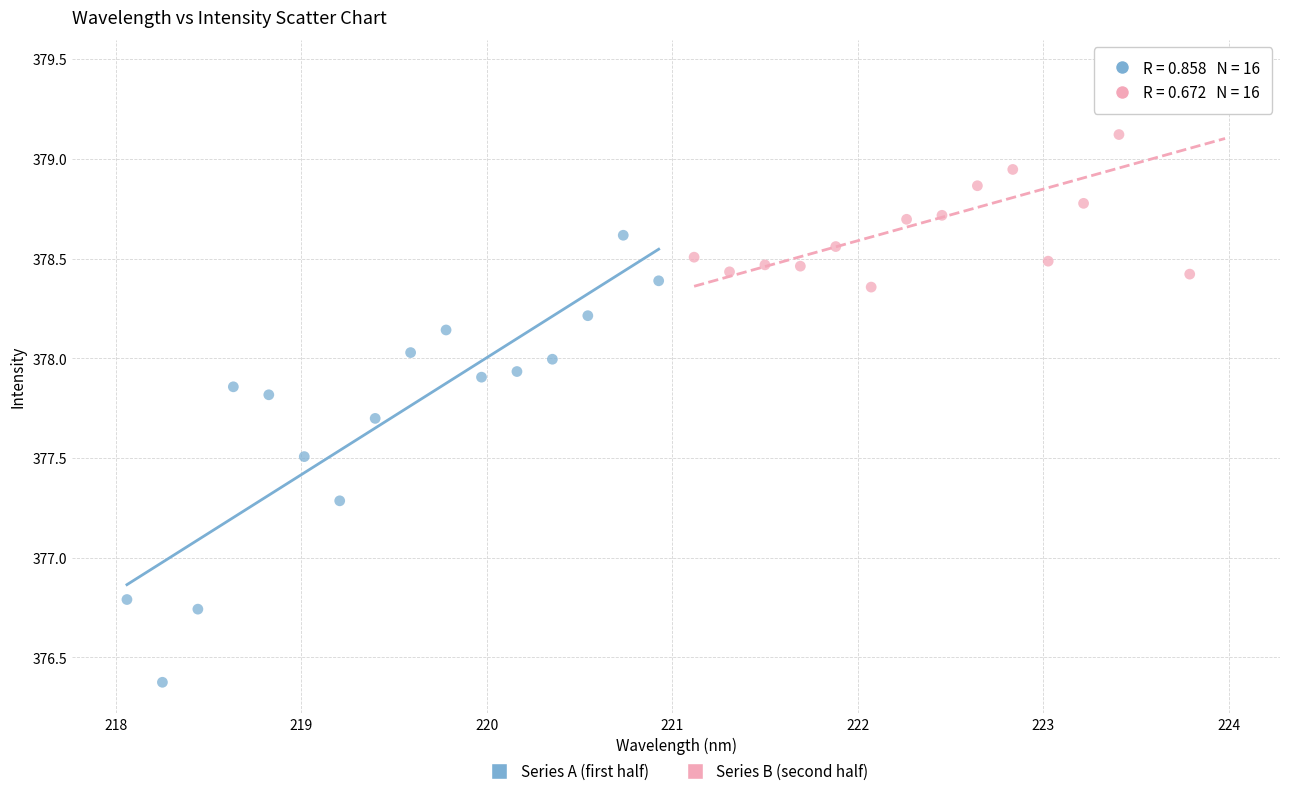

Which series reaches the minimum Y coordinate?

Series A (first half)